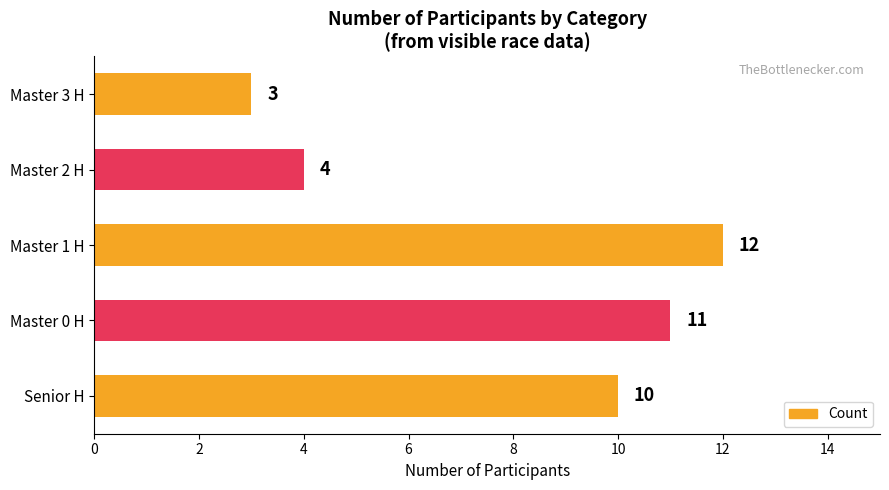

List the labels in order of value, smallest first.

Master 3 H, Master 2 H, Senior H, Master 0 H, Master 1 H